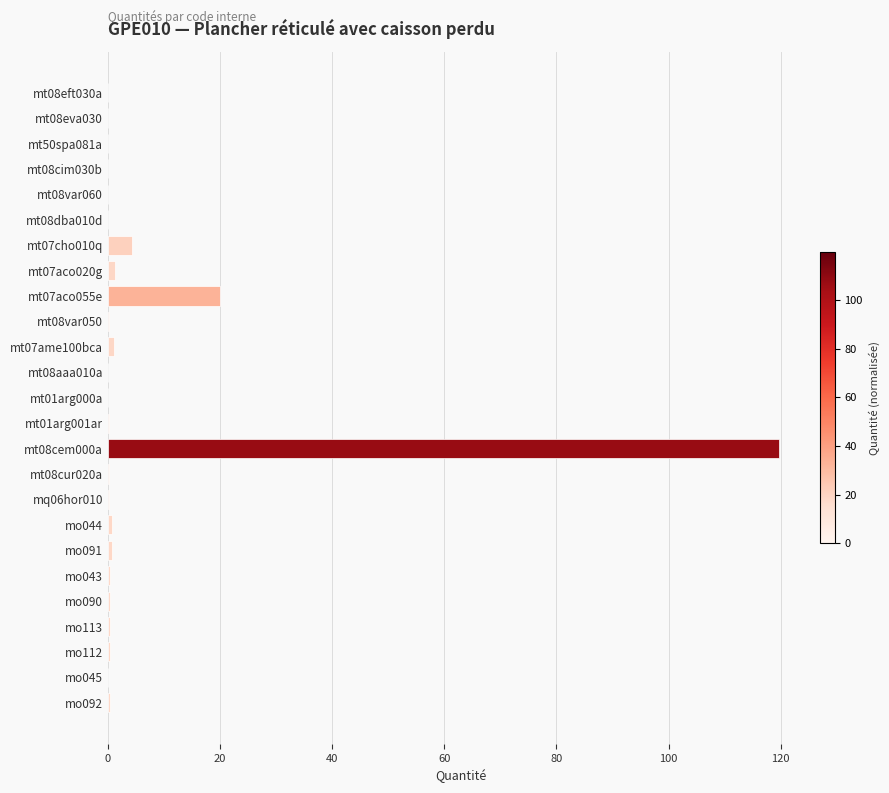

Where is the data nearest to the value 59?

mt07aco055e